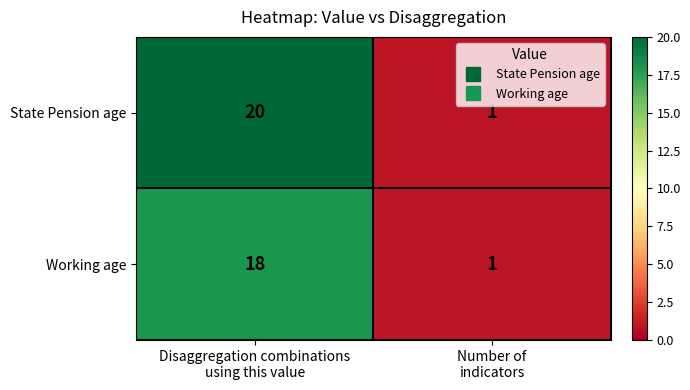

What is the average value of the Working age series?

10